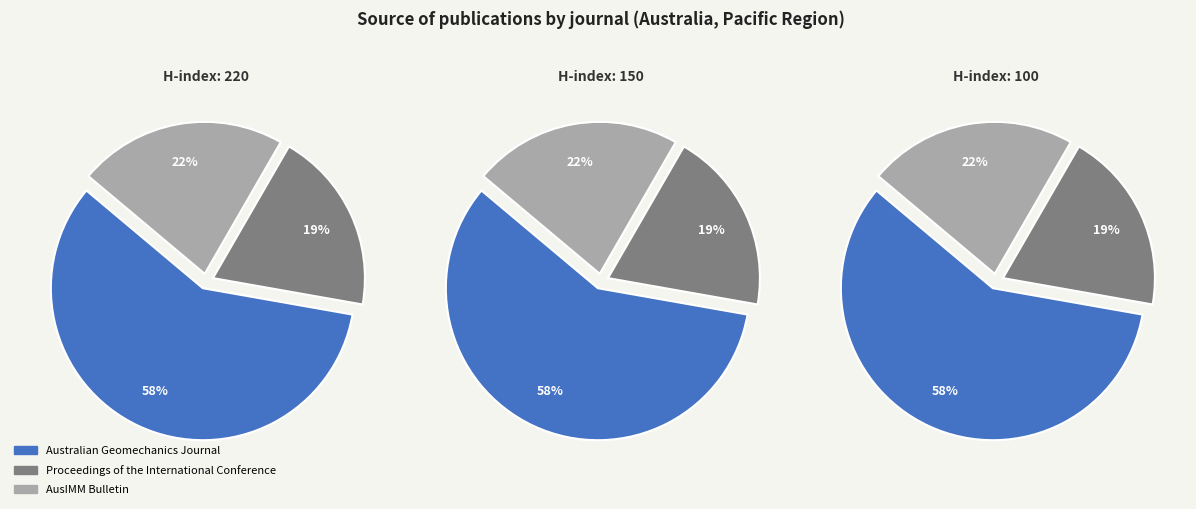

What is the smallest slice in the pie chart?

Proceedings of the International Conference